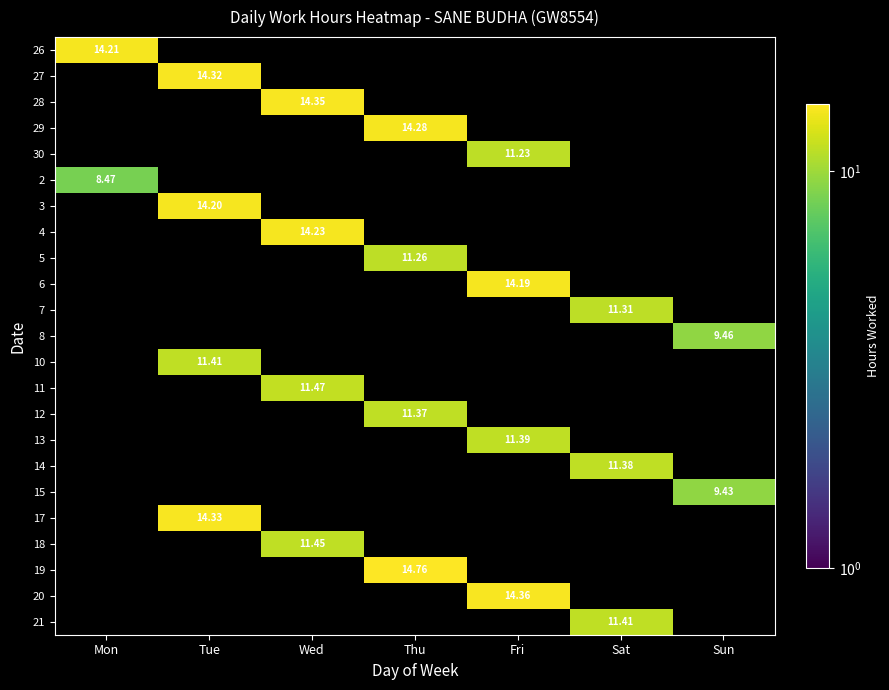

Rank the series at Sat from lowest to highest value.

26, 27, 28, 29, 30, 2, 3, 4, 5, 6, 8, 10, 11, 12, 13, 15, 17, 18, 19, 20, 7, 14, 21